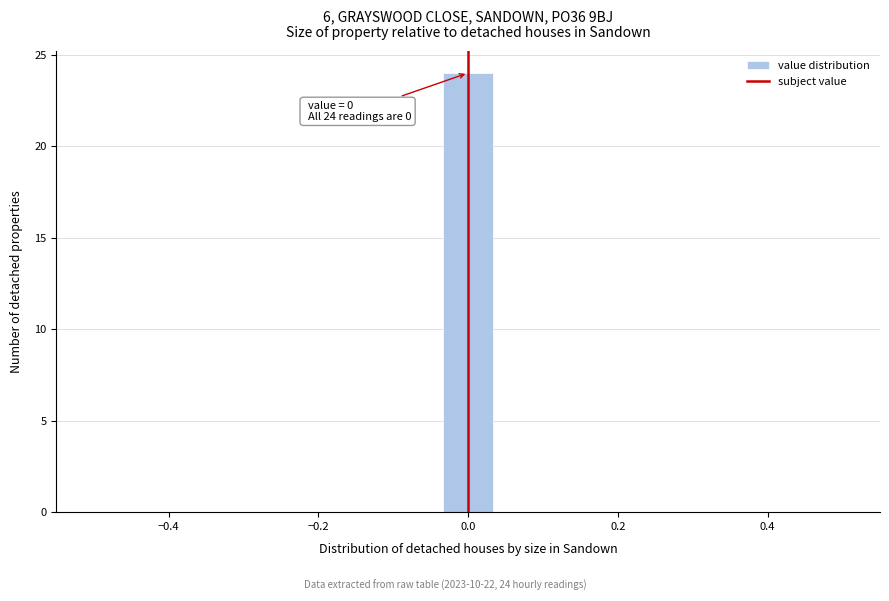

Around what value on the x-axis is the tallest bar? Give the approximate position of its centre, as read against the axis.

0.00